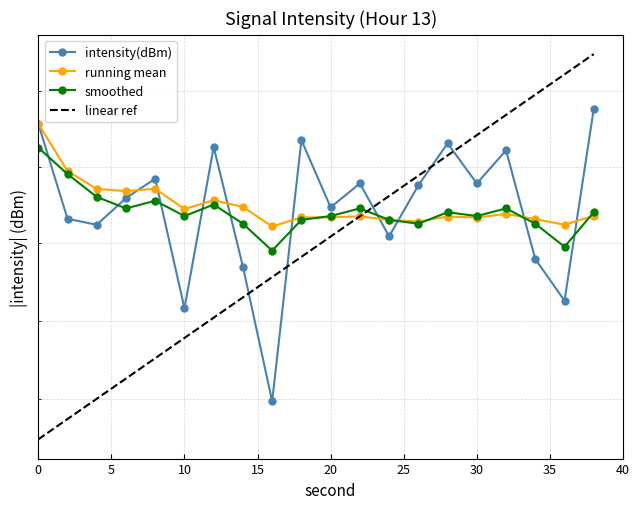

Rank the series by their maximum value, from highest to lowest.

intensity(dBm), running_mean, smoothed